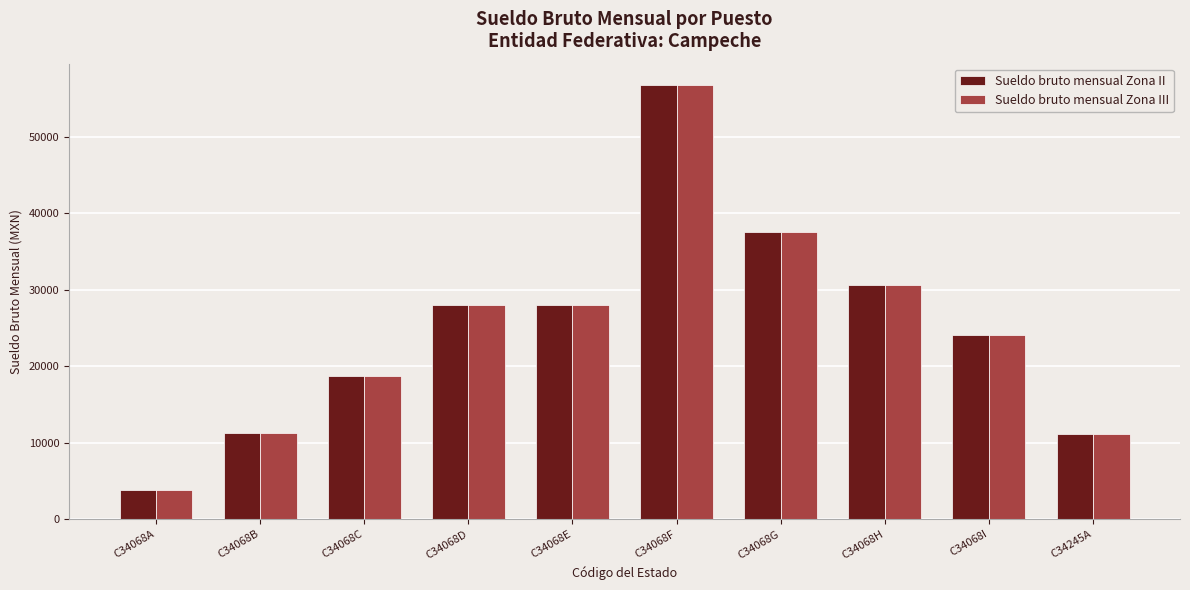

How many data points in Sueldo bruto mensual Zona II are above 27979?

5